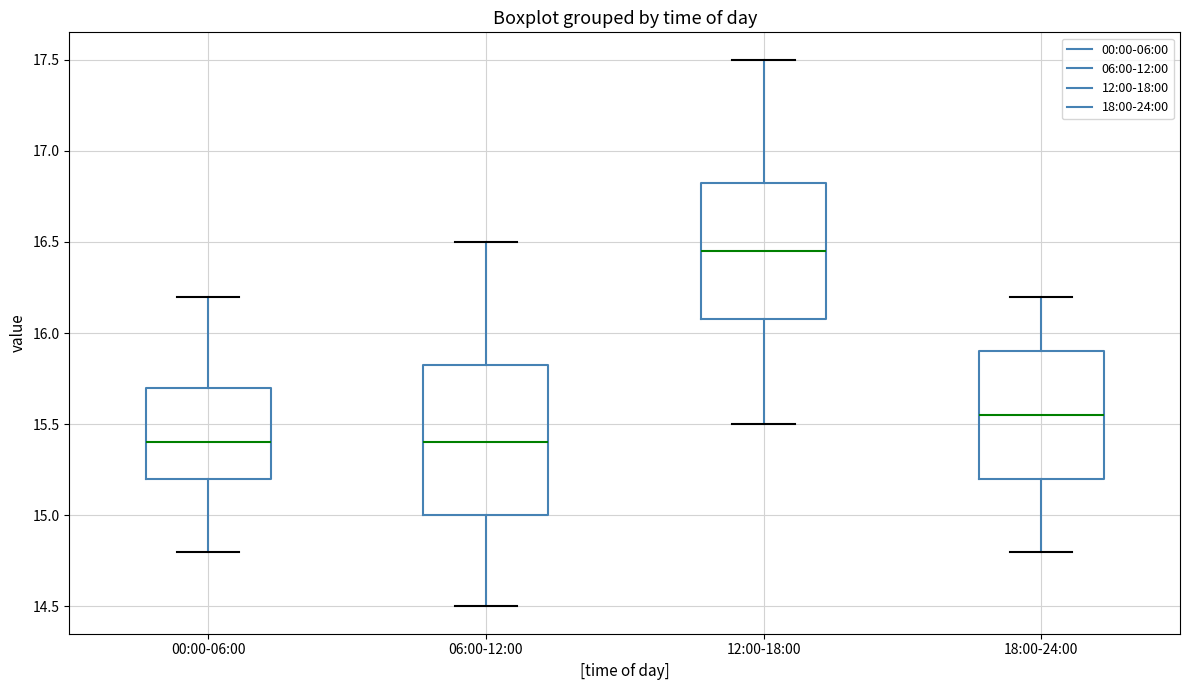

Which box has the highest median line?

12:00-18:00